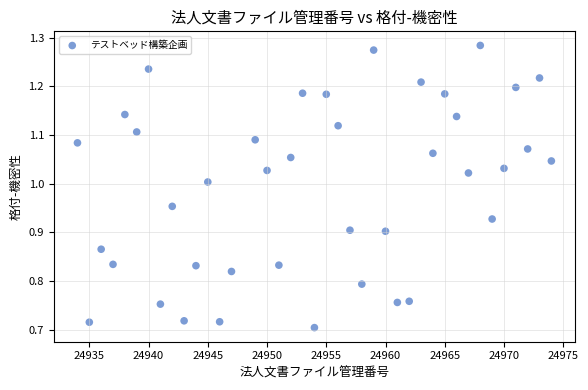

What is the range of Y values (max minus min)?

0.6